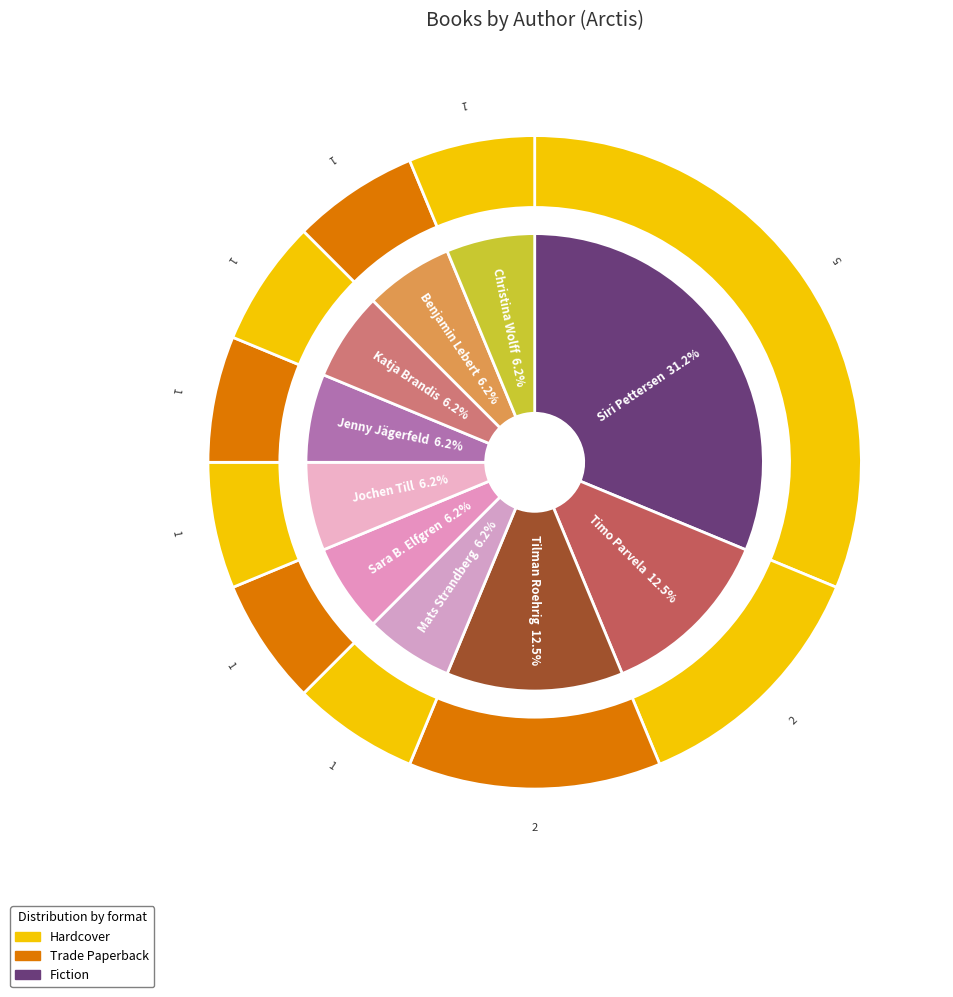

What percentage is the Jochen Till slice, to the nearest percent?

6%